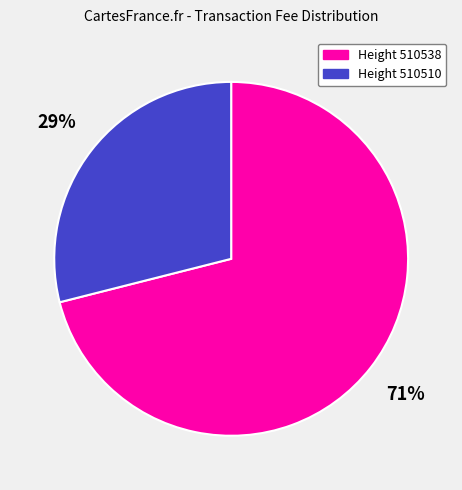

Which has a higher value, Height 510538 or Height 510510?

Height 510538